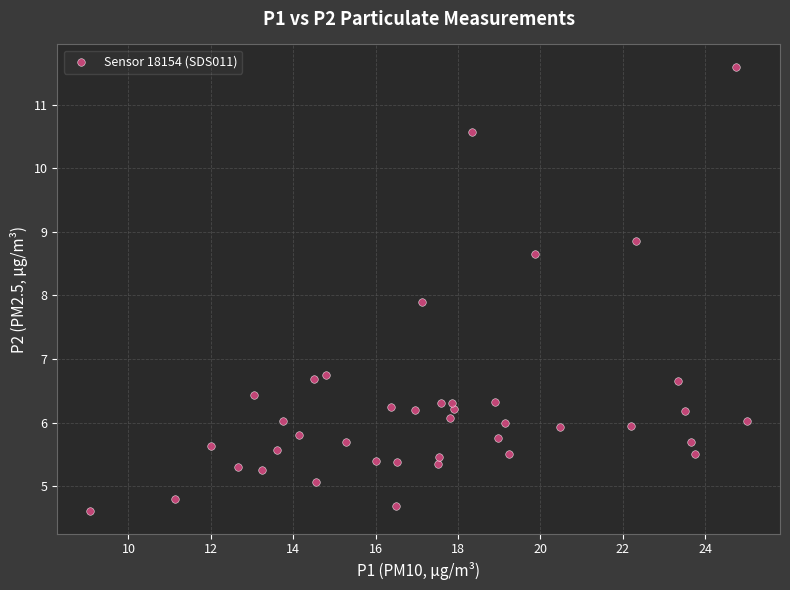

What Y value in the scatter plot is closest to 8?

7.9